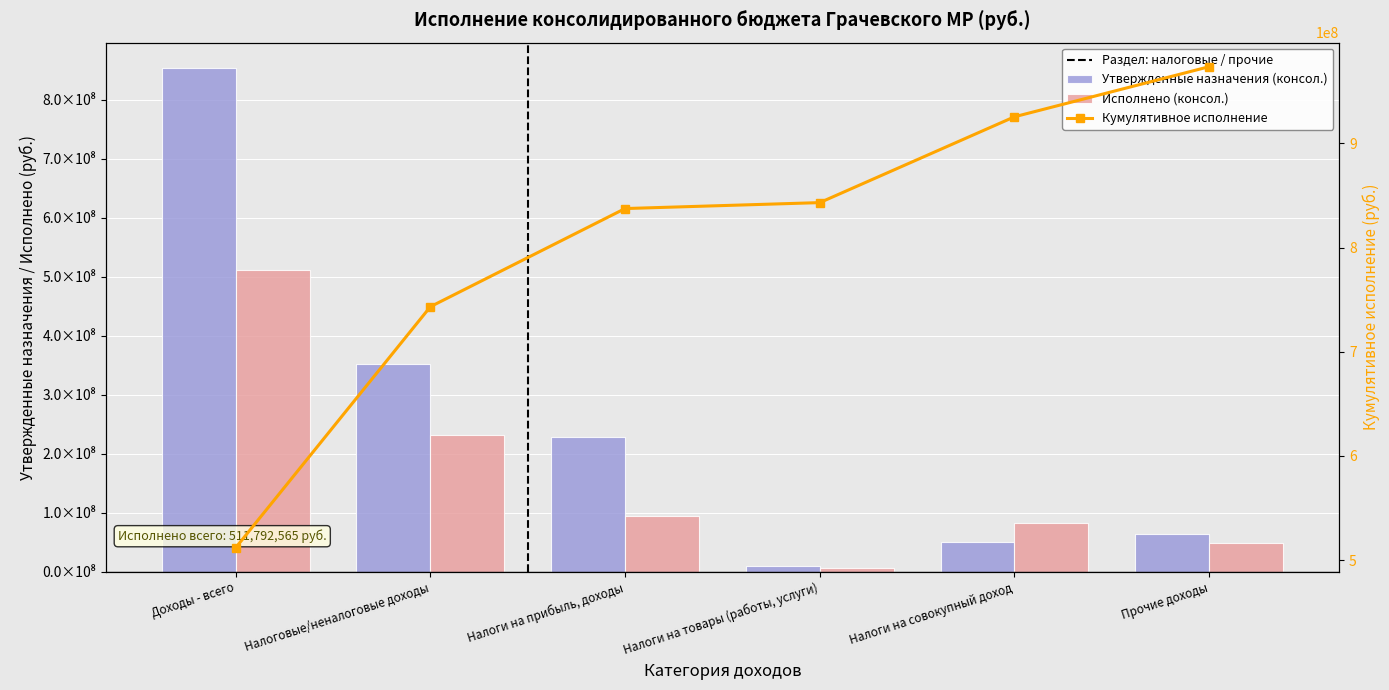

What is the spread (max minus min) of values at Налоговые/неналоговые доходы?

121057824.3